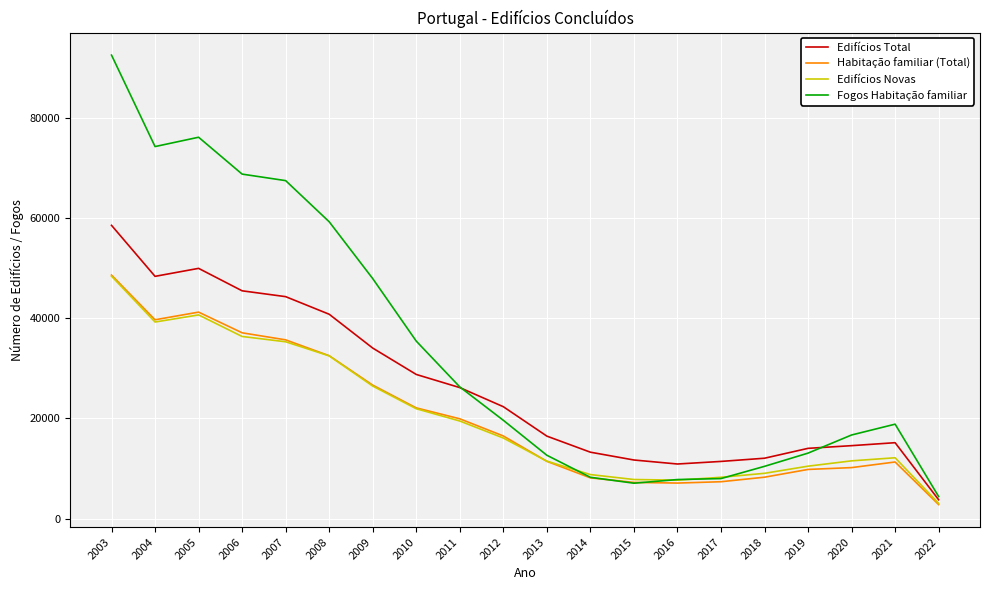

Which series has the largest total across all categories?

Fogos Habitação familiar